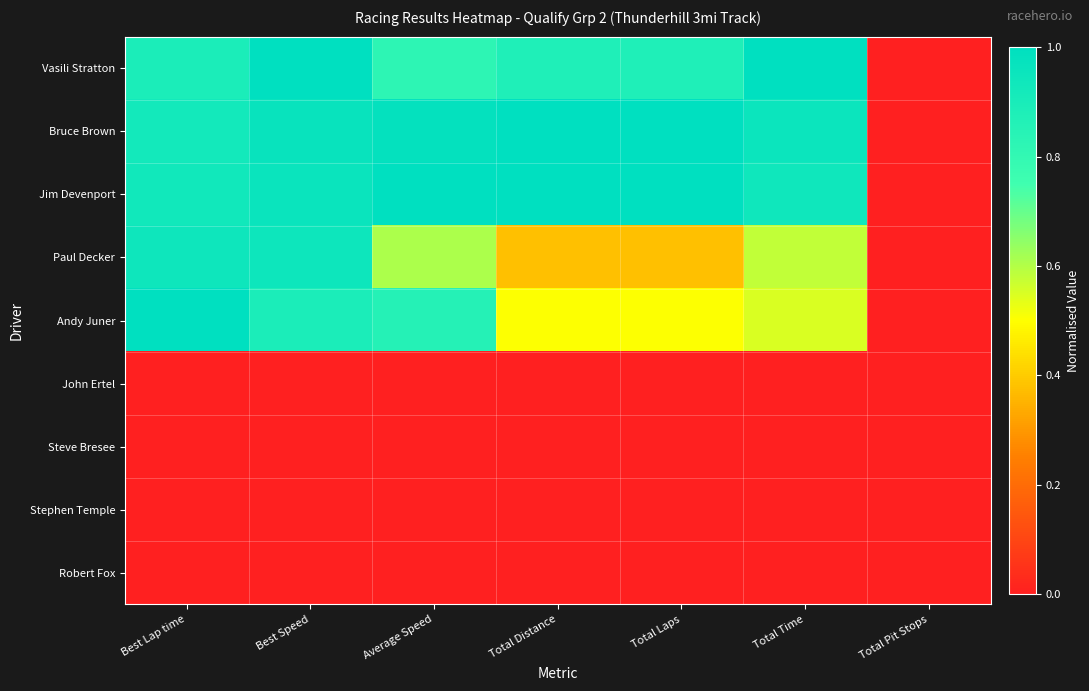

What is the difference between the highest and lowest values at Best Speed?

1.0